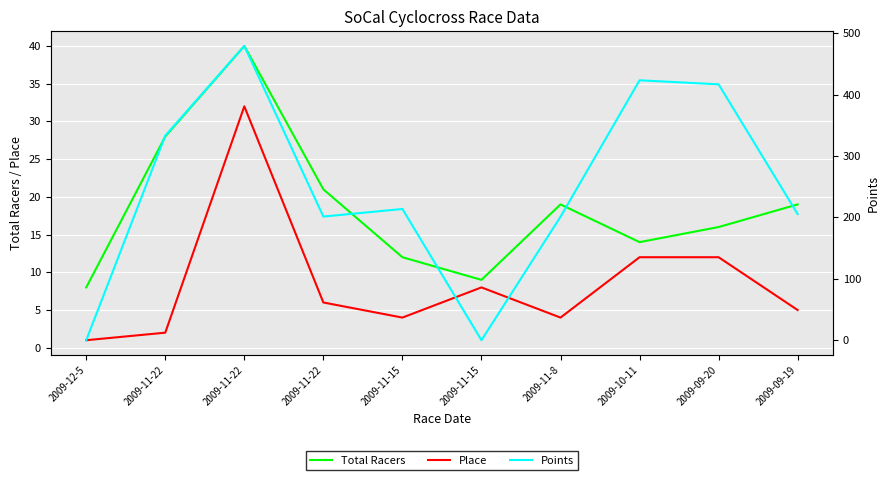

What is the sum of the Place values at 2009-12-5 and 2009-10-11?

13